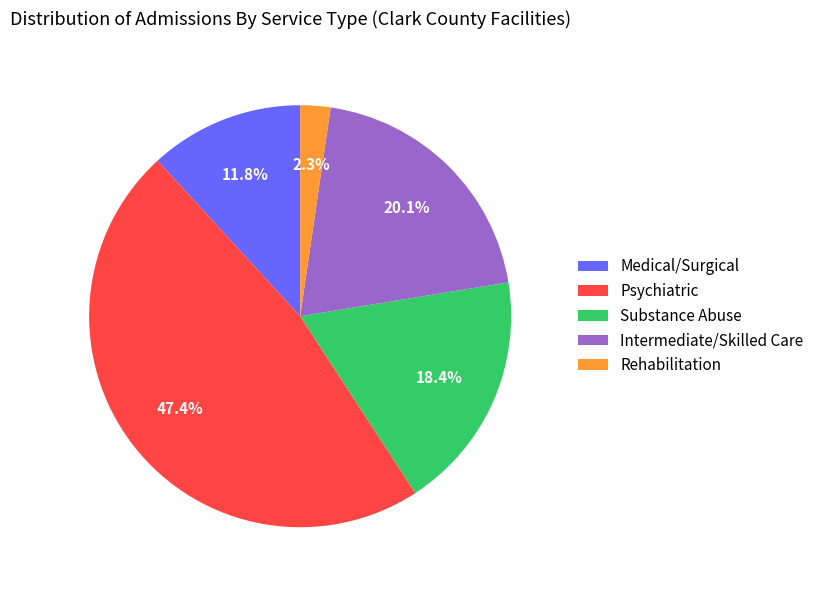

Is there any slice that represents more than half of the pie?

No